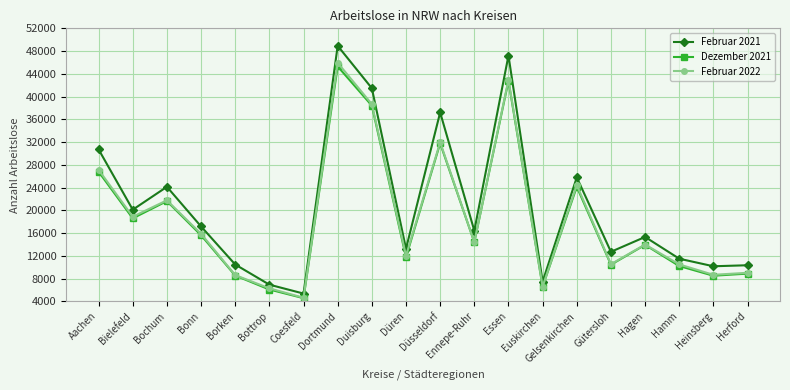

What is the smallest value displayed?

4548